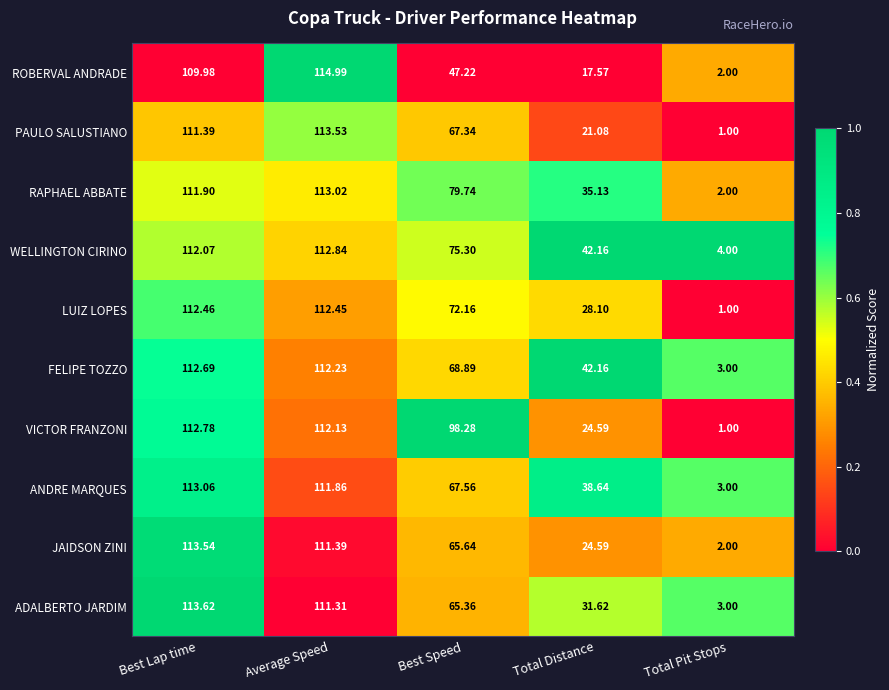

Which series has the largest total across all categories?

VICTOR FRANZONI